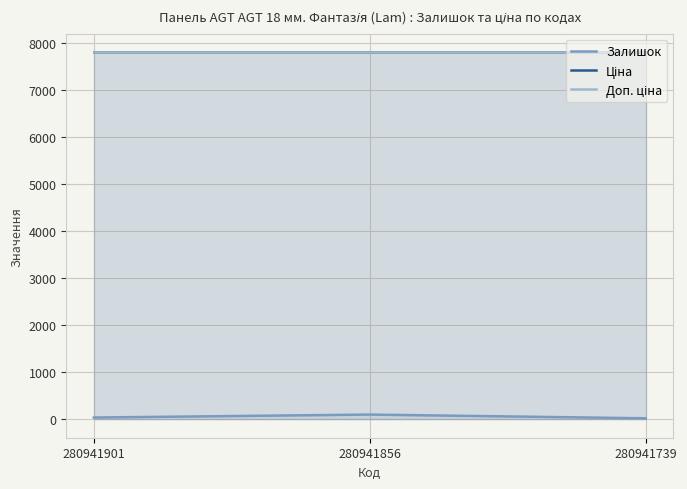

How many distinct data groups are displayed?

3